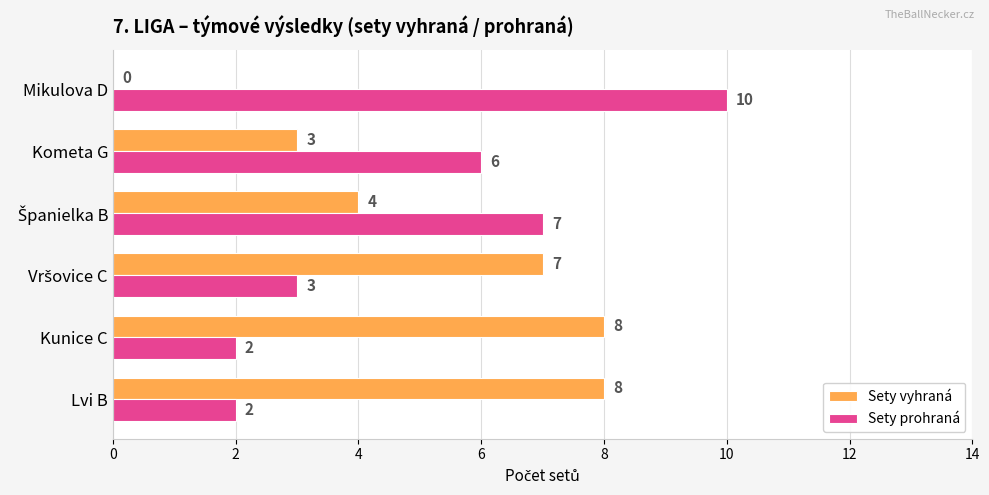

Which category has the highest value across all series?

Mikulova D